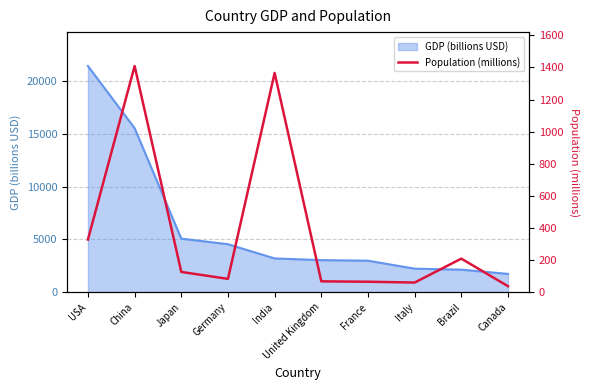

Reading left to right, extract all data points from this chart.

USA=328.2	China=1409.0	Japan=126.5	Germany=83.2	India=1366.0	United Kingdom=67.9	France=65.4	Italy=60.4	Brazil=209.3	Canada=37.6